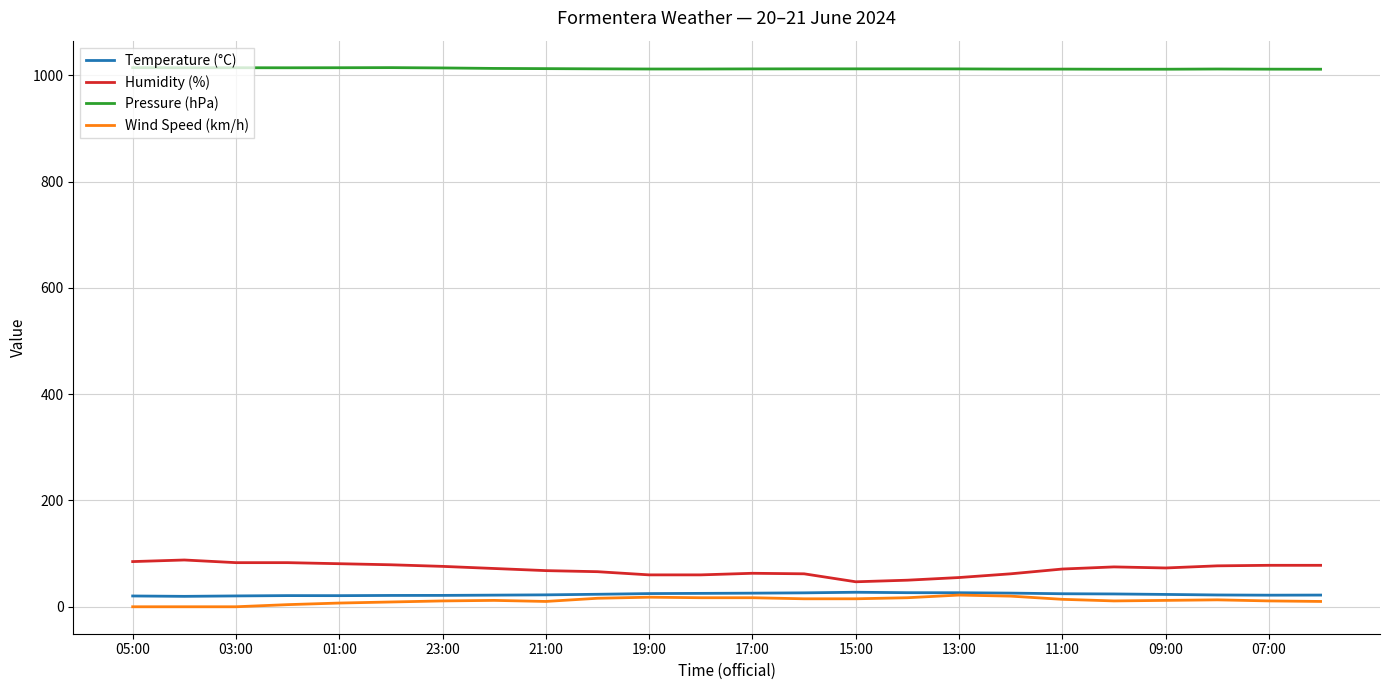

True or false: Pressure (hPa) and Humidity (%) cross at least once.

False